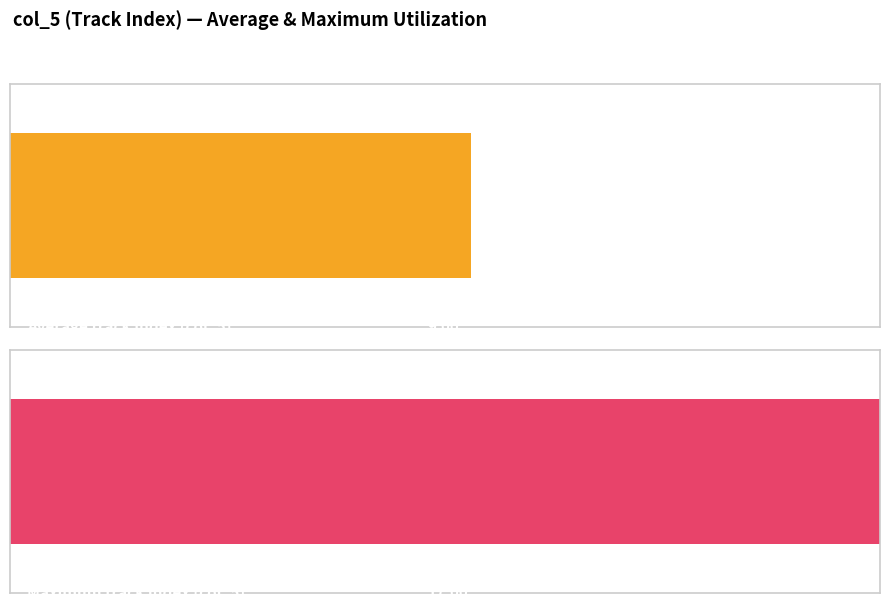

List the series in order of their overall mean, lowest first.

col_4, col_5